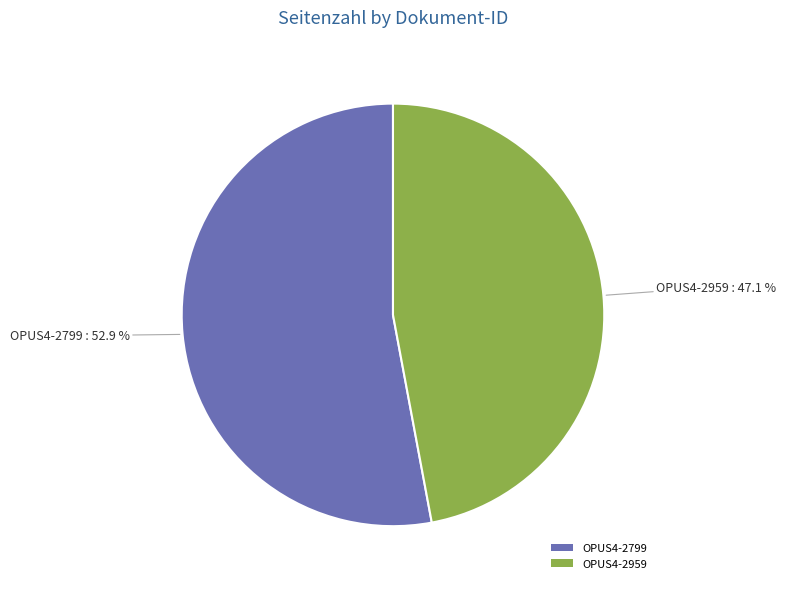

To the nearest percent, what is the difference between the OPUS4-2799 and OPUS4-2959 slice percentages?

6%